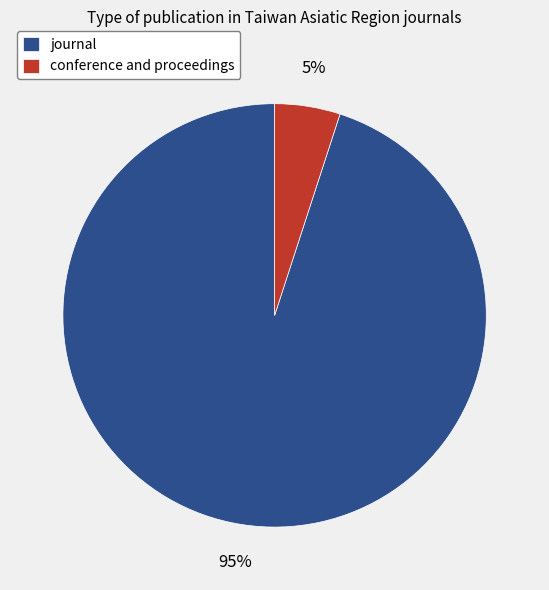

Is the sum of journal and conference and proceedings greater than half?

Yes